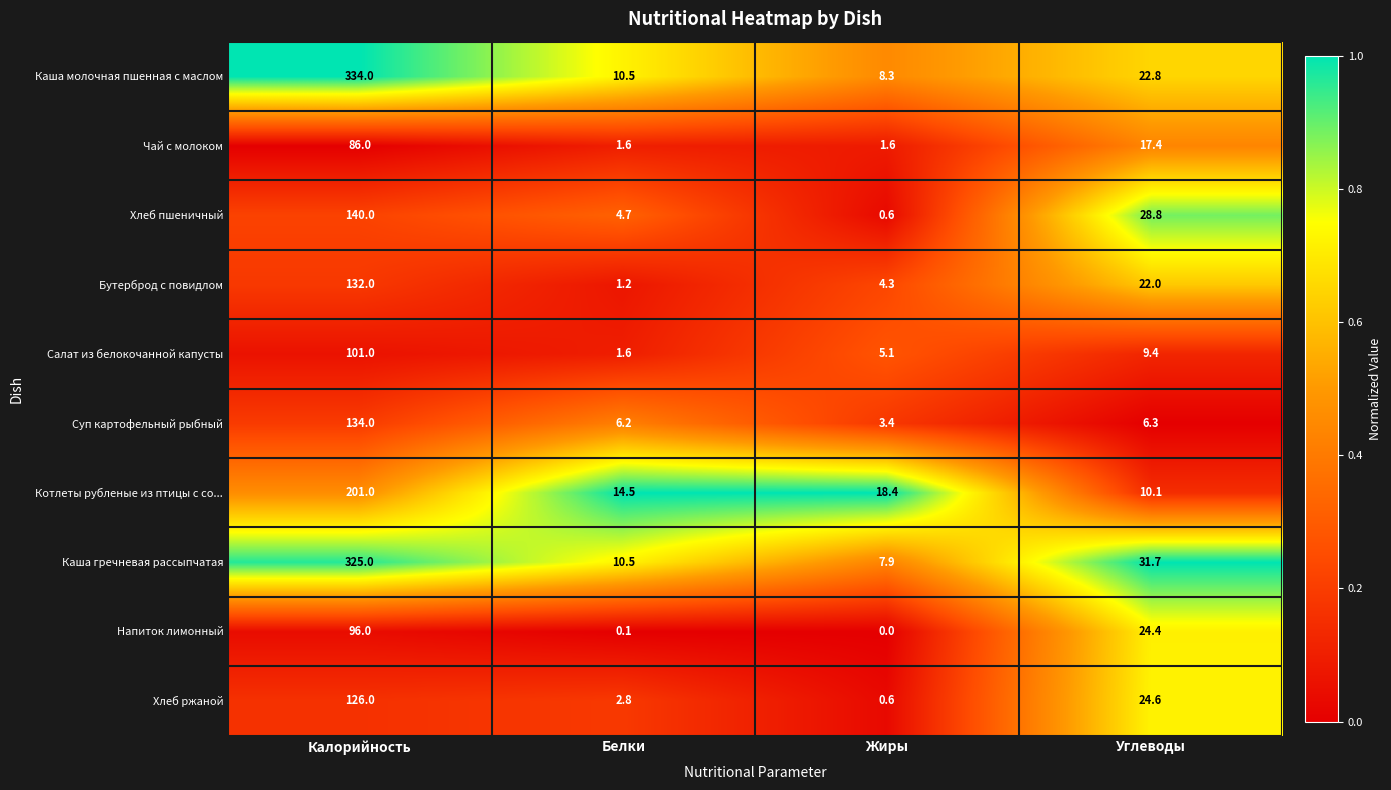

At how many categories does at least one series exceed 0?

4